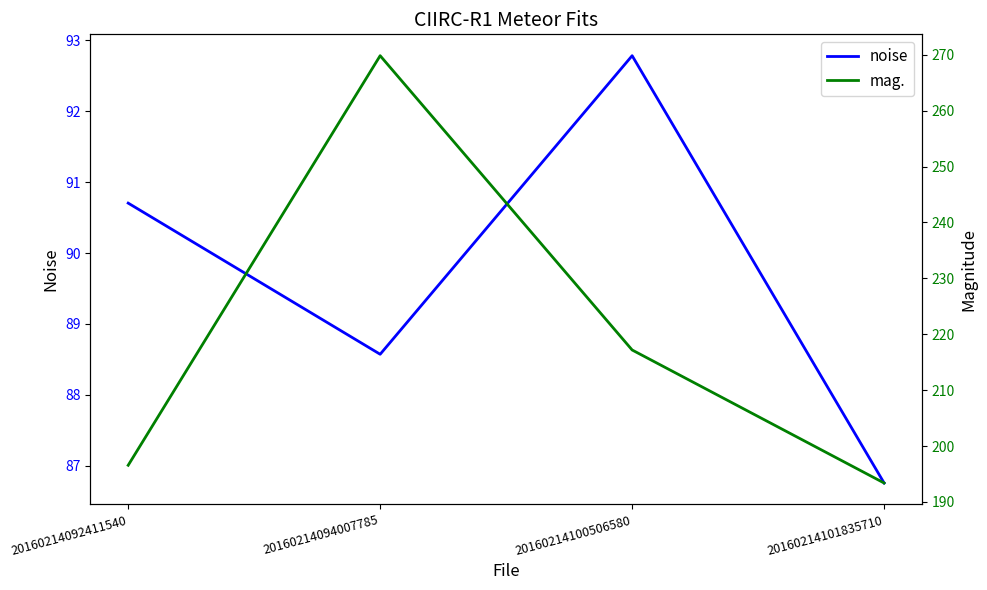

Rank the series at 20160214100506580 from highest to lowest value.

mag., noise